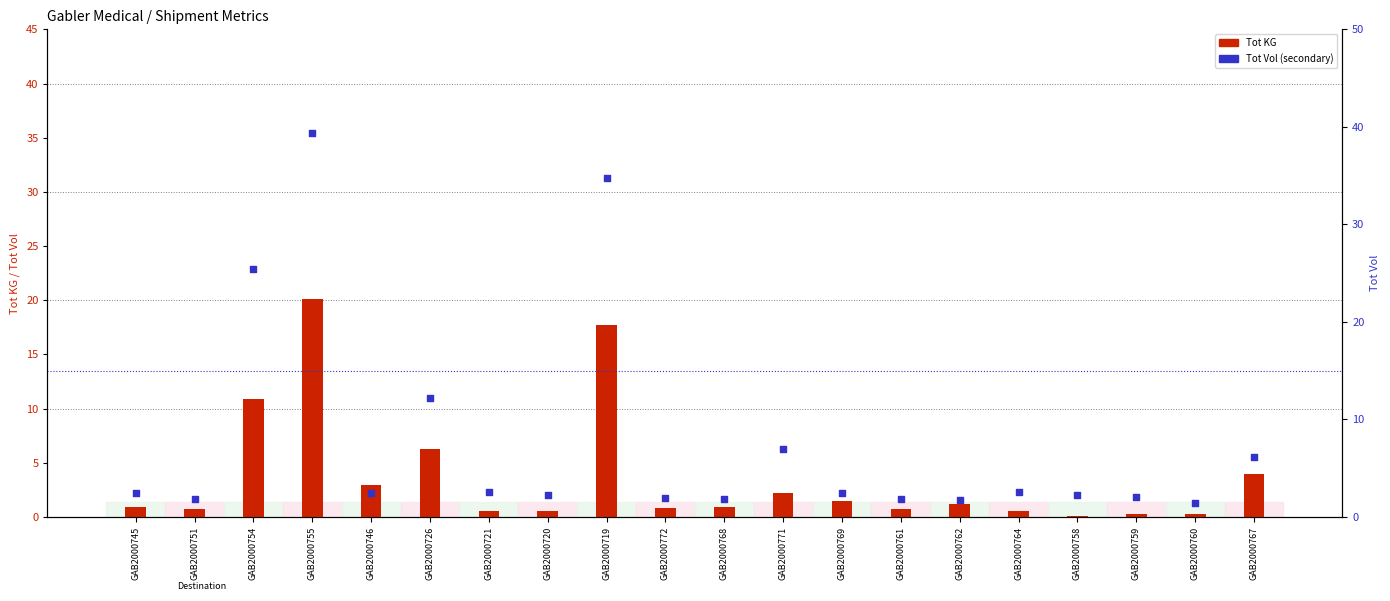

What is the total value across all series at GAB2000755?

59.5